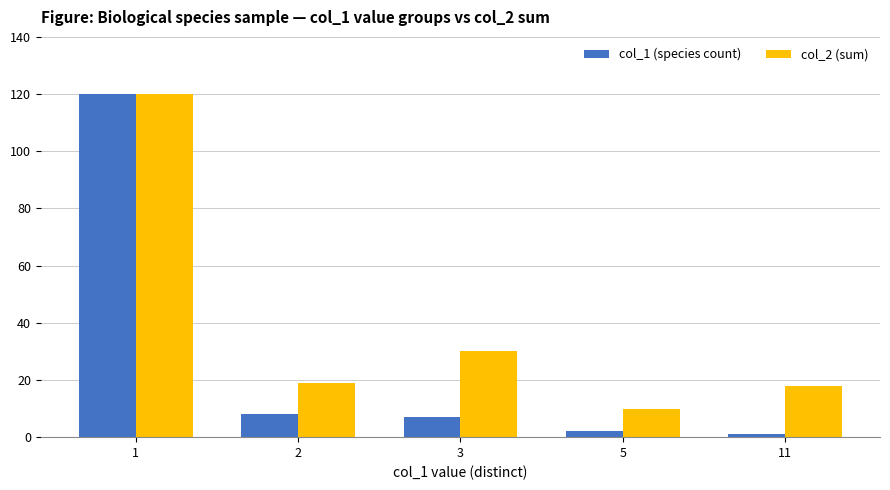

Reading left to right, transcribe all the data shown in this chart.

col_1 (species count): 120	8	7	2	1
col_2 (sum): 120	19	30	10	18